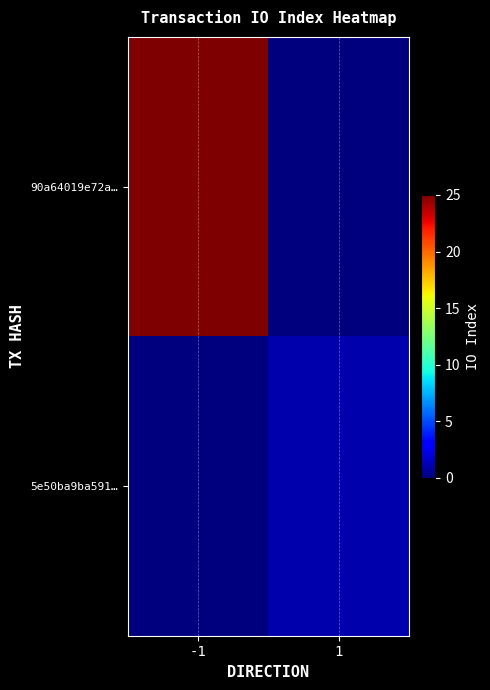

How many data points does each series have?

2